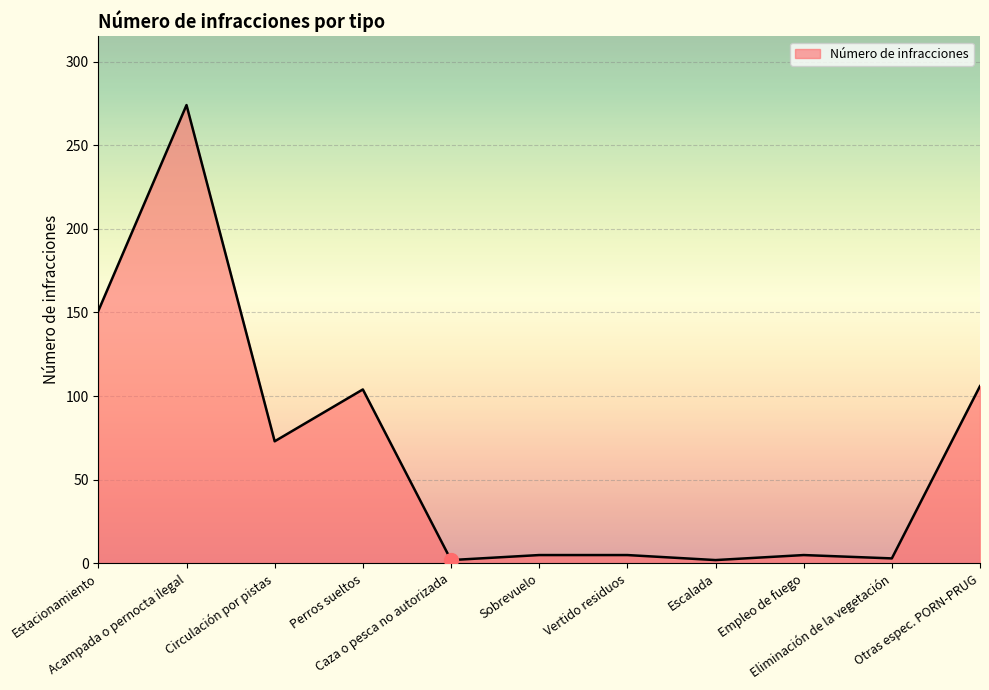

True or false: there are more than 1 points higher than both neighbors.

True